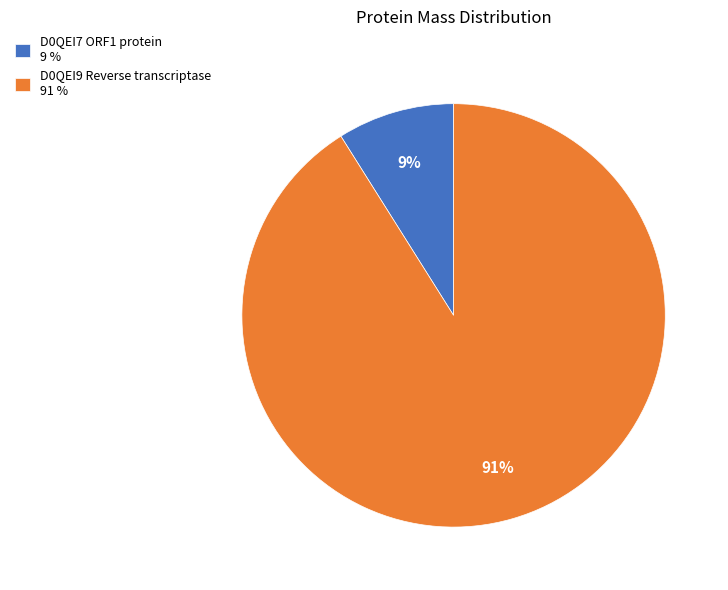

Is it true that D0QEI7 ORF1 protein is 22% of the pie?

False